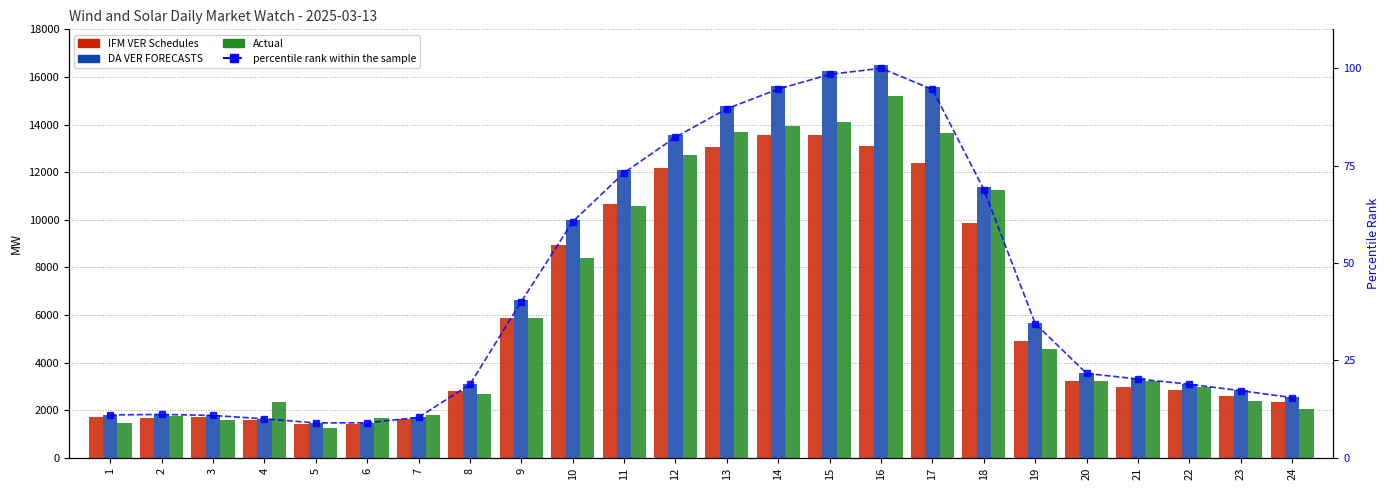

Is the value of Actual at 8 greater than the value of percentile rank within the sample at 22?

Yes